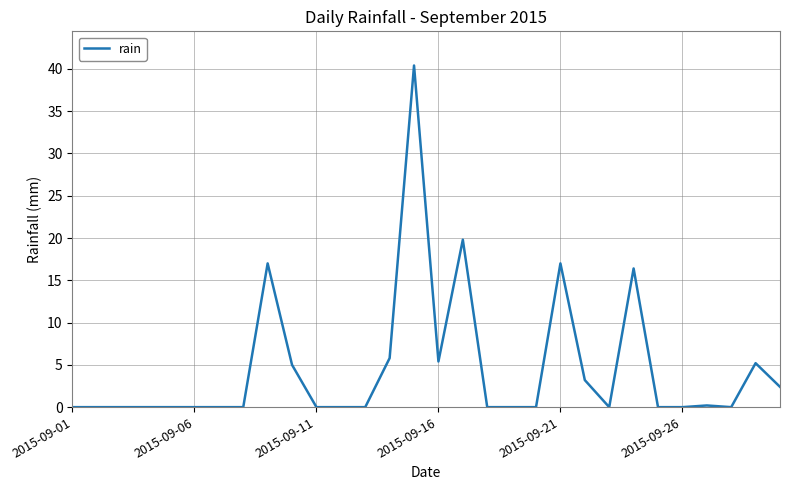

What is the maximum value shown in the chart?

40.4